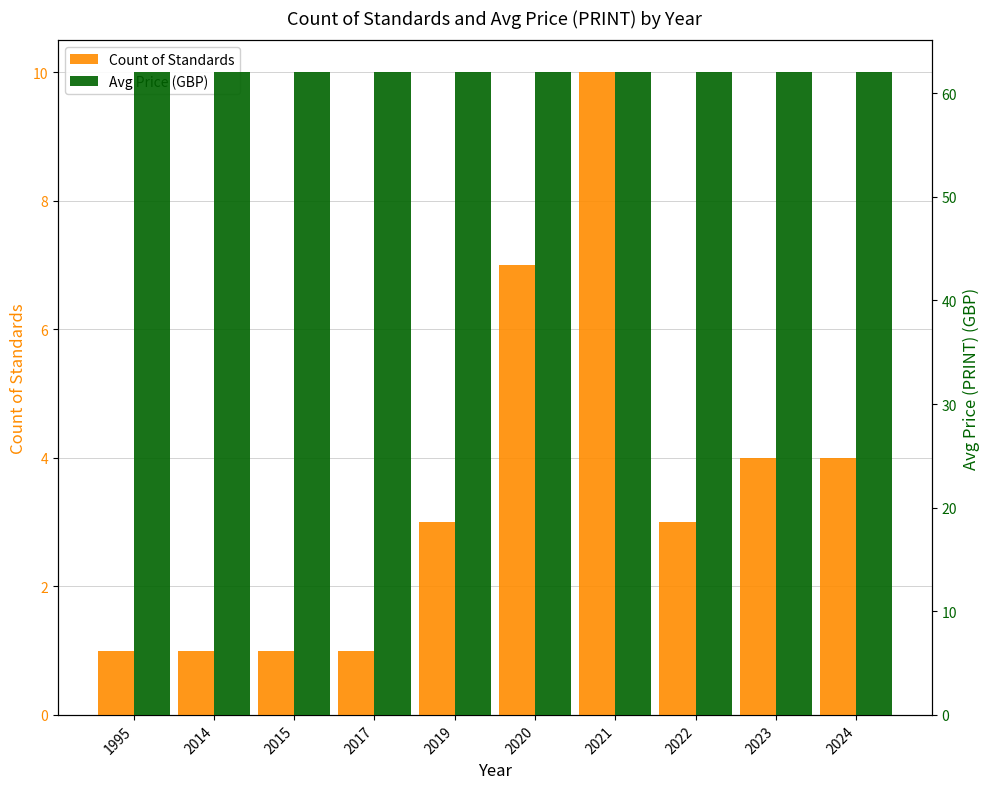

Which has a higher value, 2015 or 2019?

2019